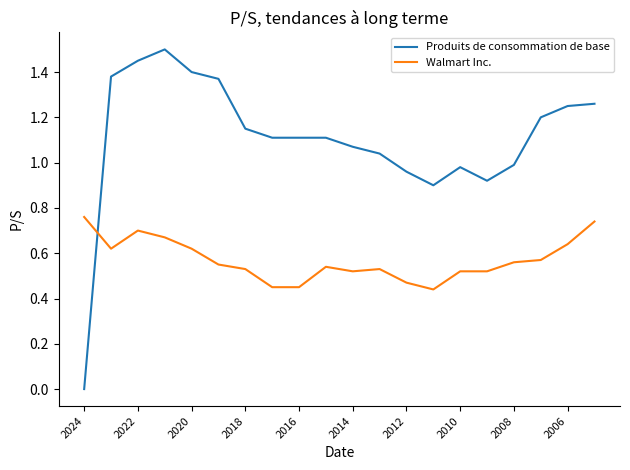

Which series ends up on top after the final intersection of Walmart Inc. and Produits de consommation de base?

Produits de consommation de base